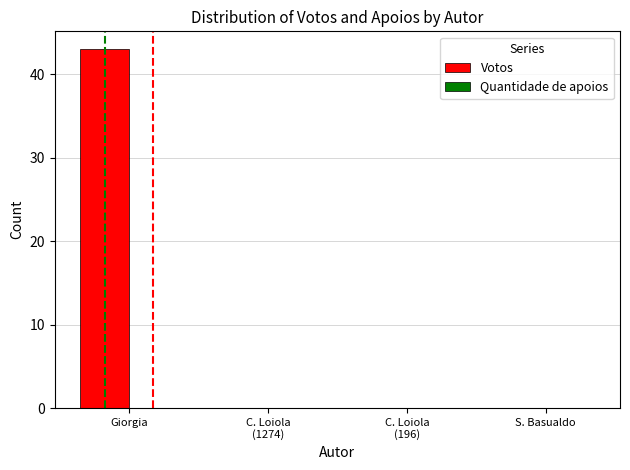

The value at Giorgia is 75. True or false?

False